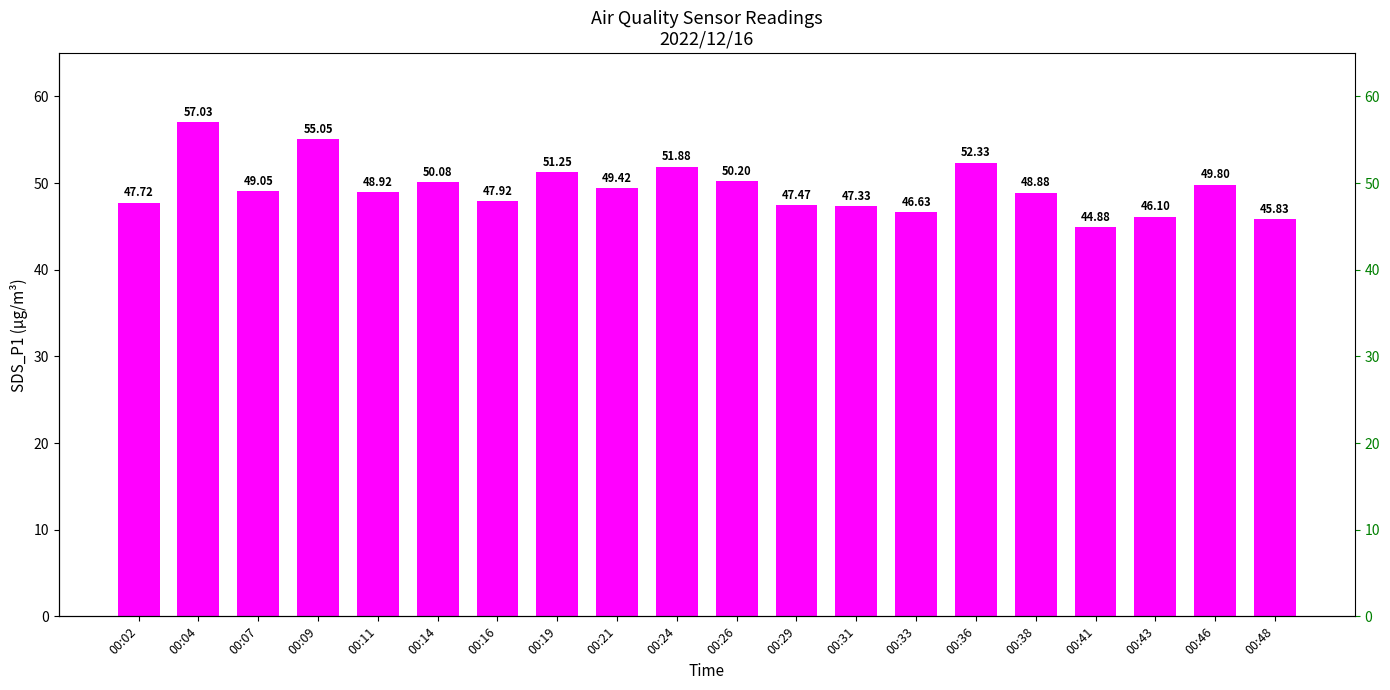

What is the maximum value shown in the chart?

57.0